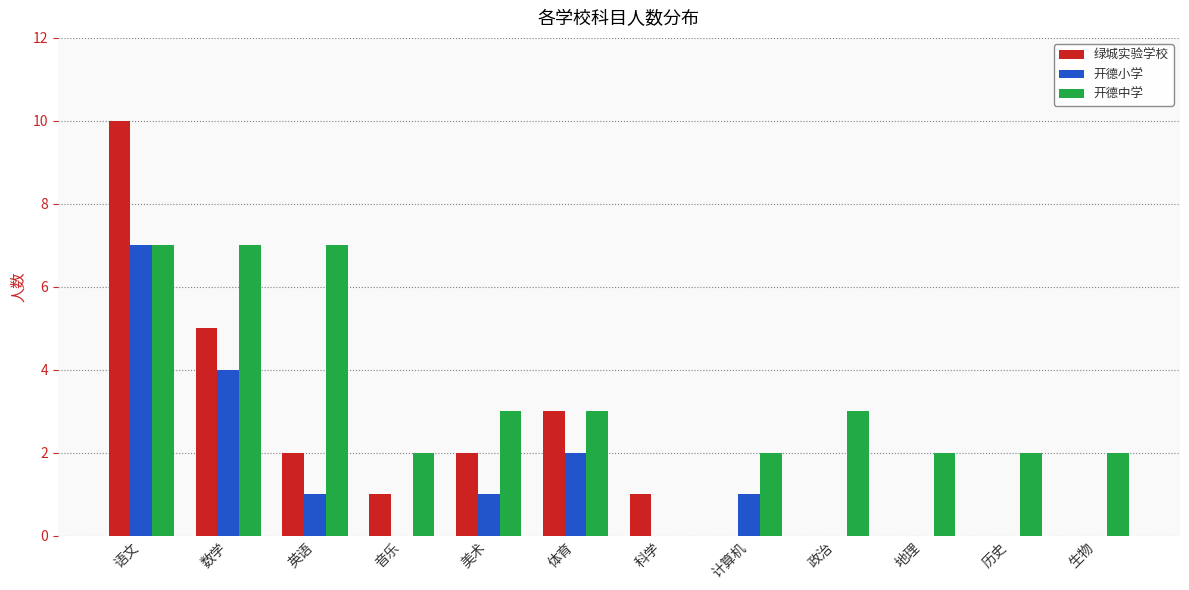

Which category has the highest value across all series?

语文